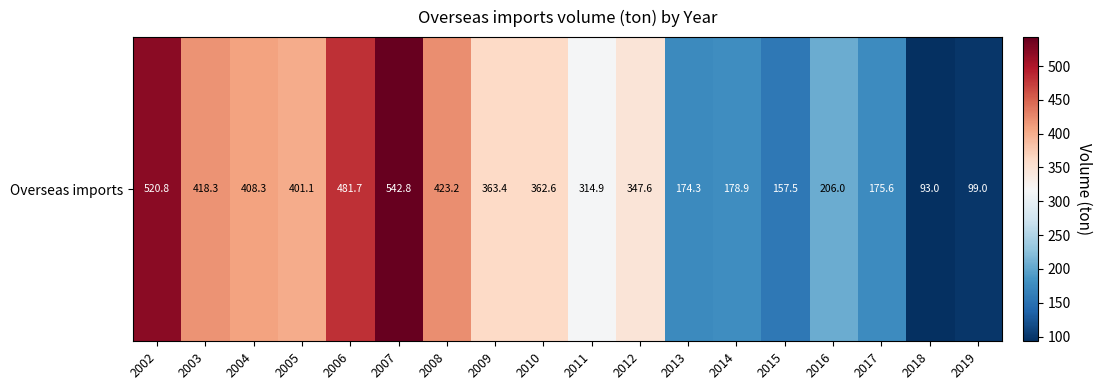

Which label corresponds to the smallest value in the chart?

2018